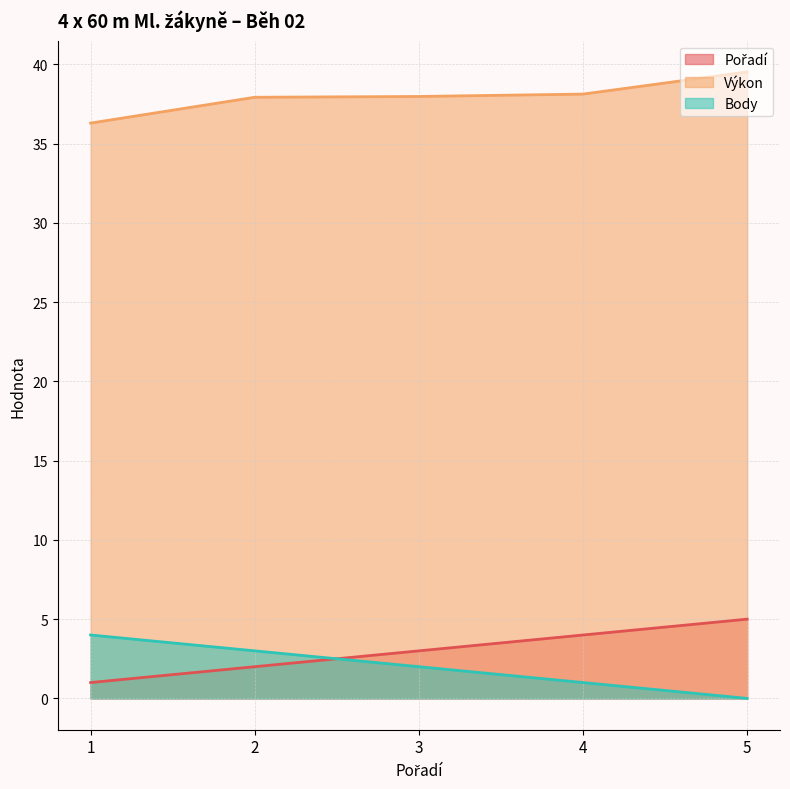

How many values in the Body series exceed 2?

2